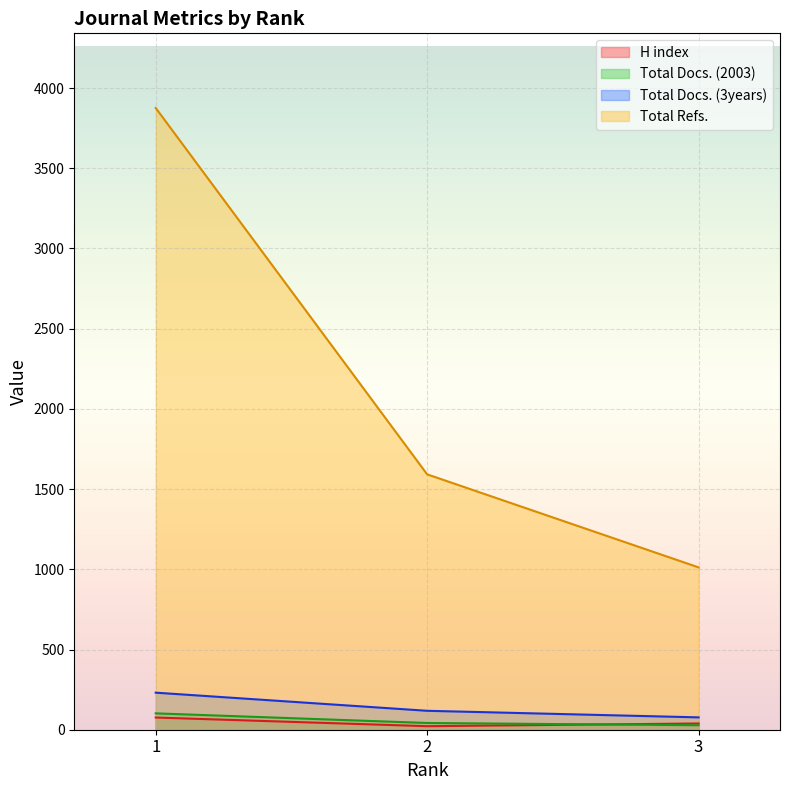

What is the difference between the Total Docs. (2003) values at 2 and 1?

60